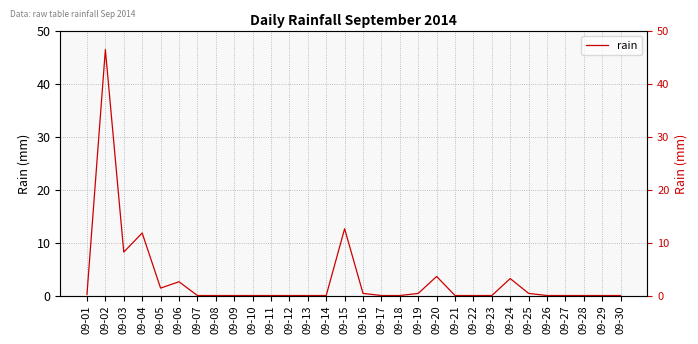

Does the chart have visible grid lines?

Yes